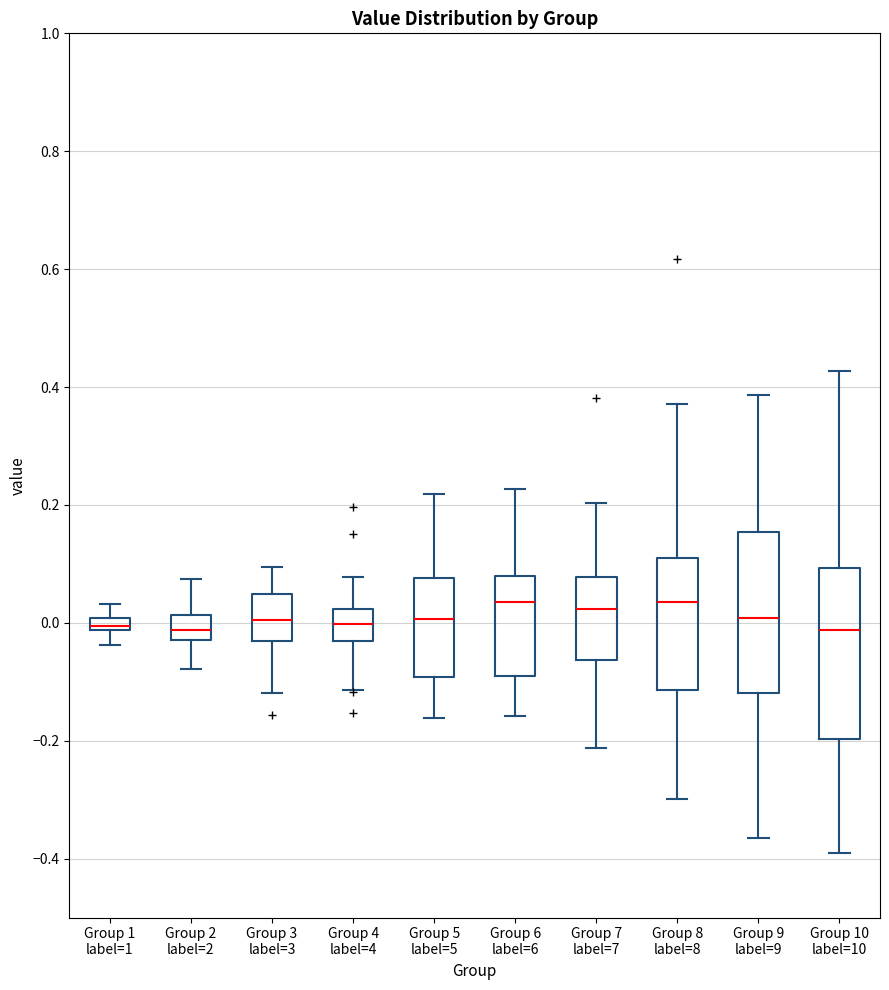

Where does the median line of the box for Group 7 label=7 sit on the y-axis? The values are not printed on the chart, so give them approximately, as read against the axis.

0.02